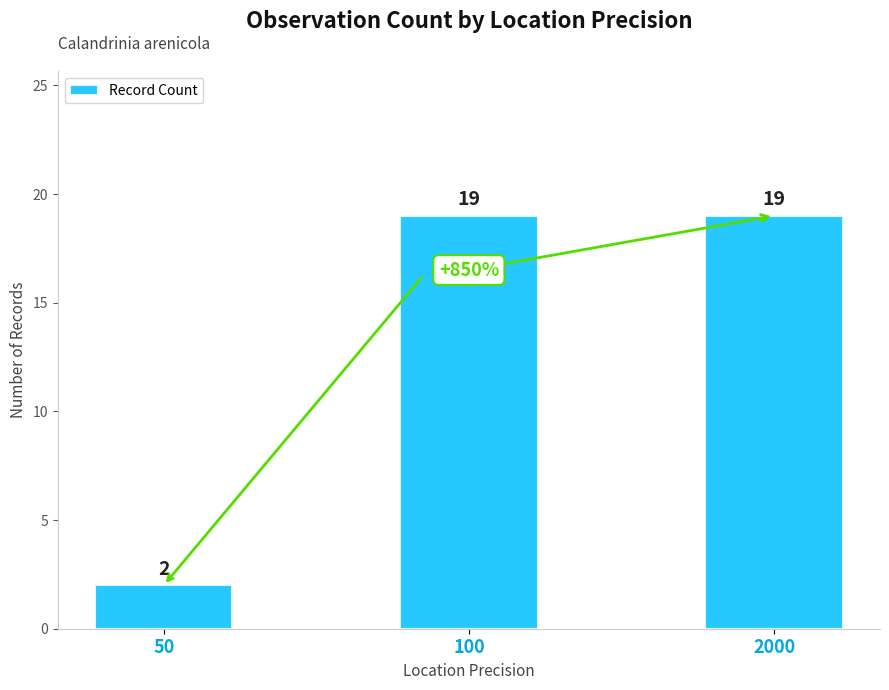

How many bars are there in total?

3